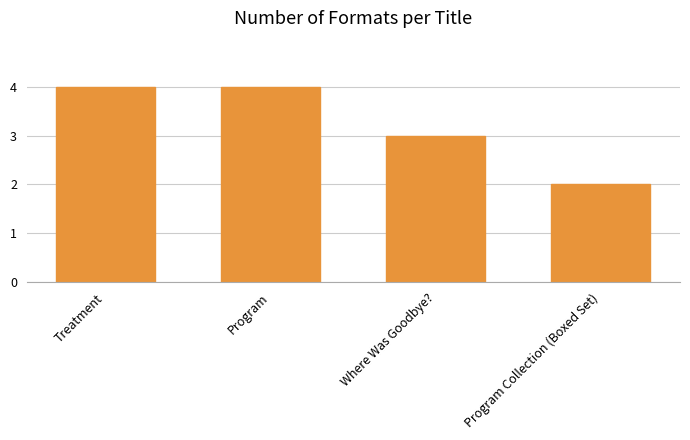

At which category does the chart reach its minimum across all series?

Program Collection (Boxed Set)